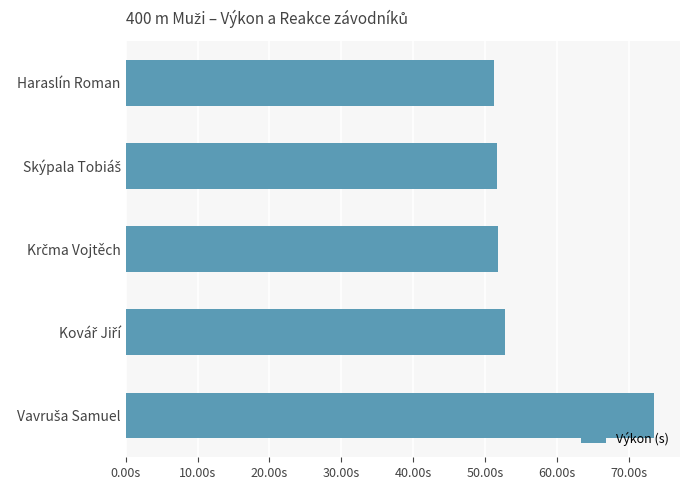

Are the bars horizontal?

Yes